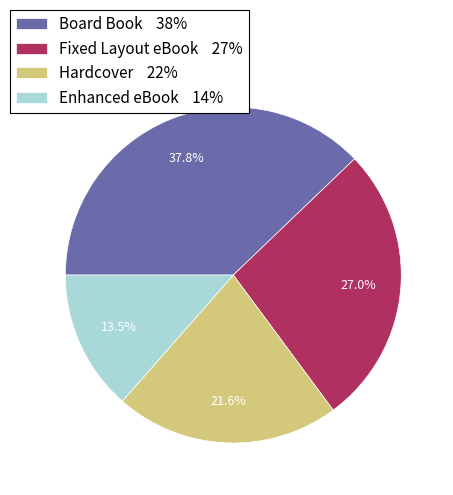

What is the ratio of the value at Hardcover 22% to the value at Board Book 38%?

0.6